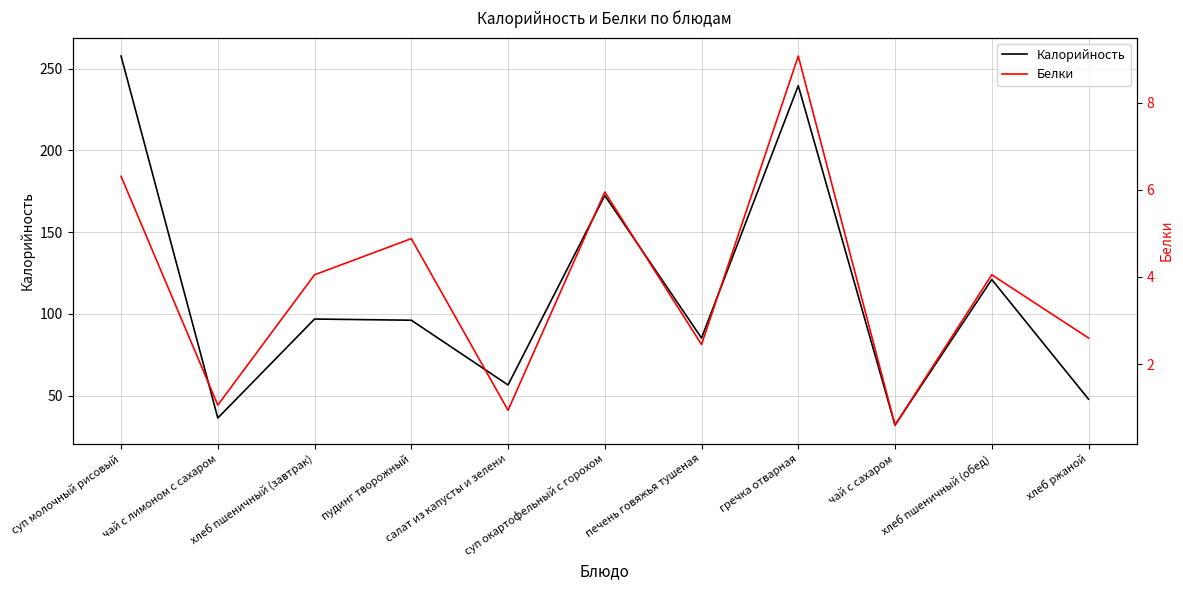

What is the label of the 6th point from the right?

суп окартофельный с горохом